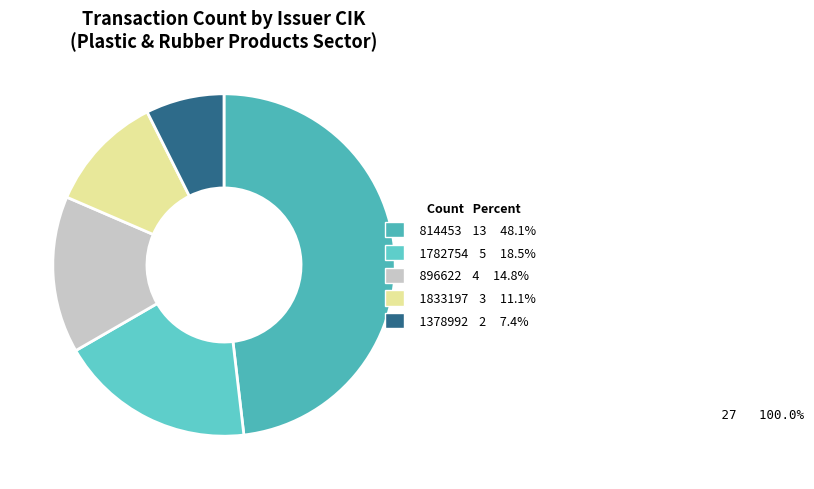

What percentage is the 1378992 slice, to the nearest percent?

7%